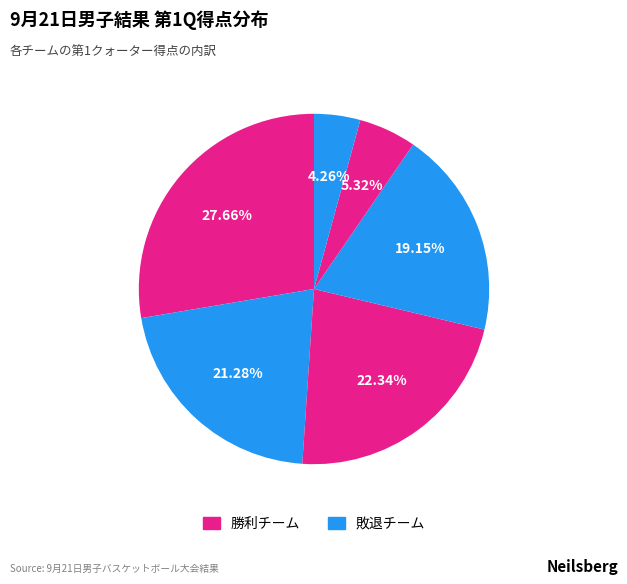

How many slices are in this pie chart?

6